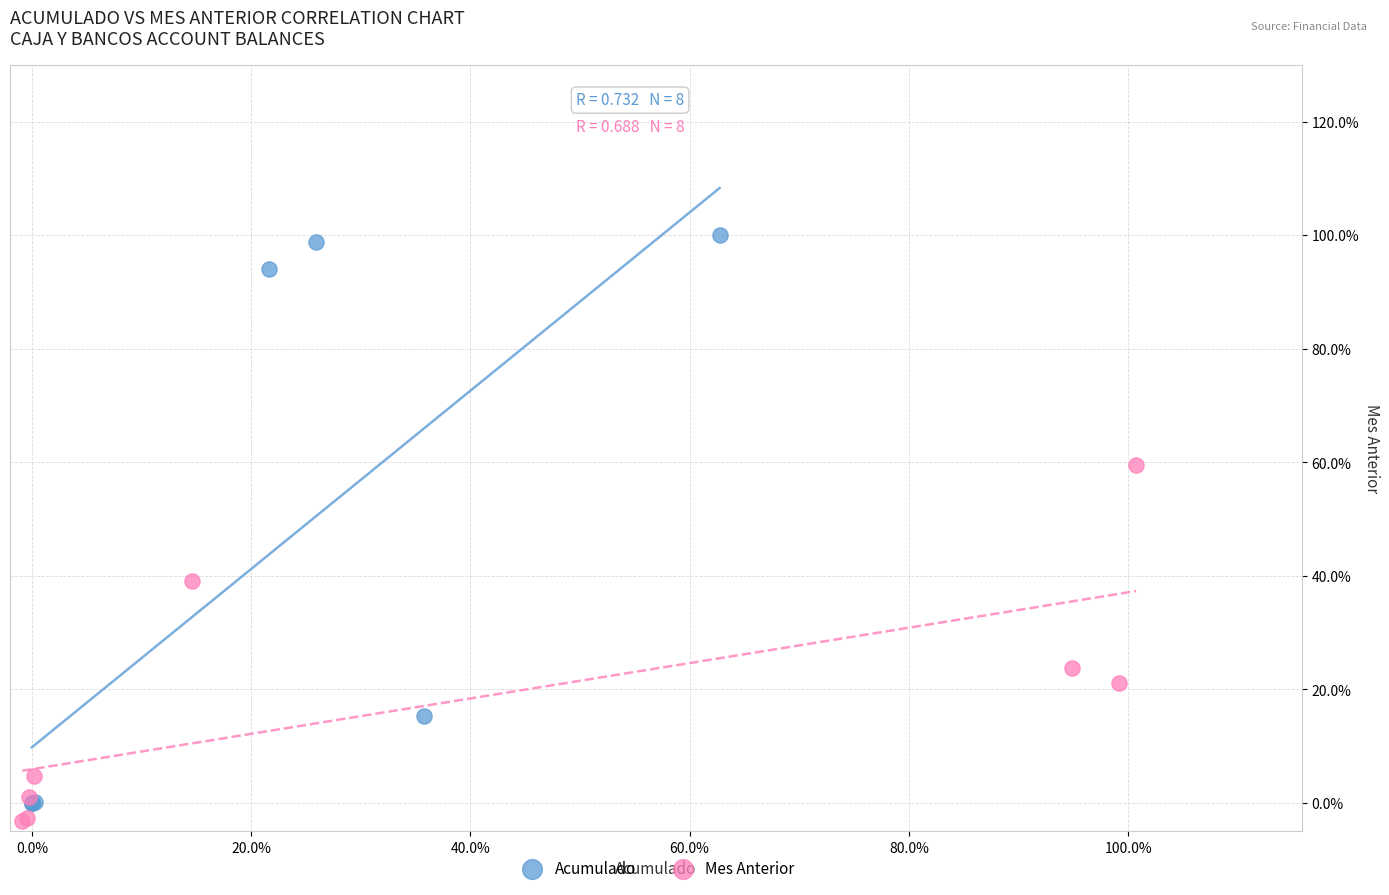

Which series contains the lowest Y value?

Mes Anterior